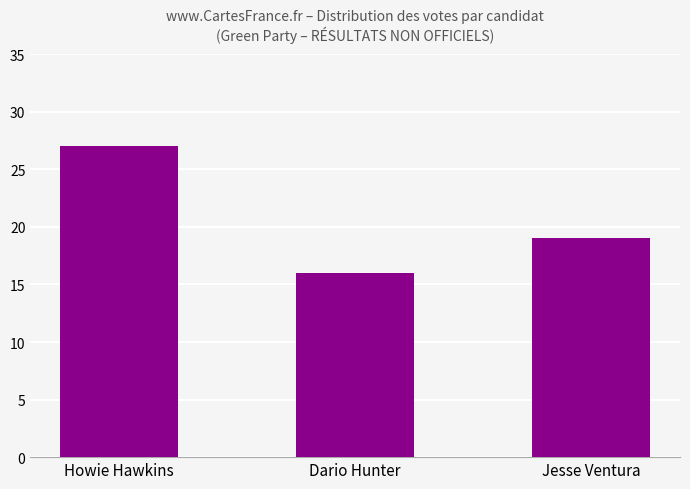

What is the value of the 1st bar from the left?

27